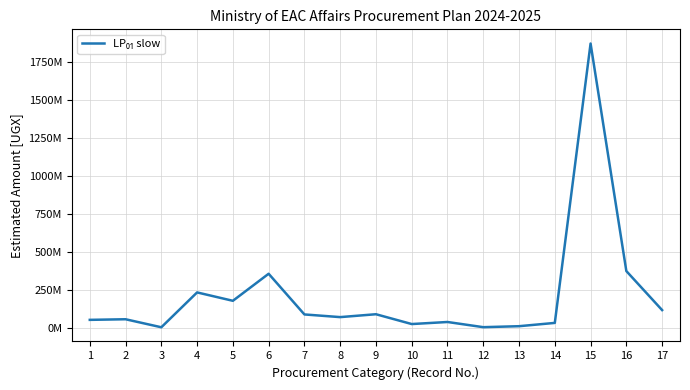

True or false: the data has more than 0 interior local peaks.

True